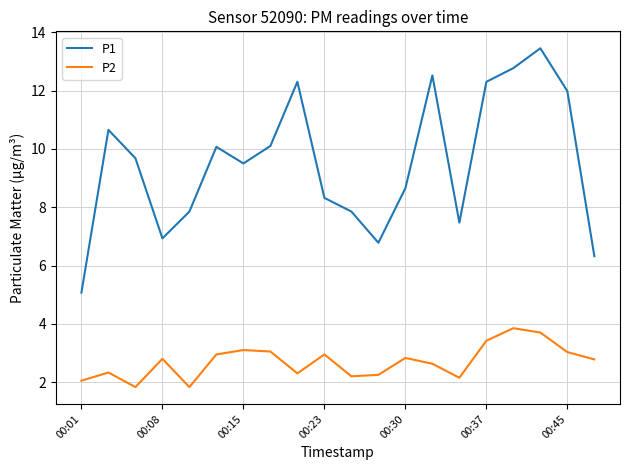

Which series has the largest range (max minus min)?

P1